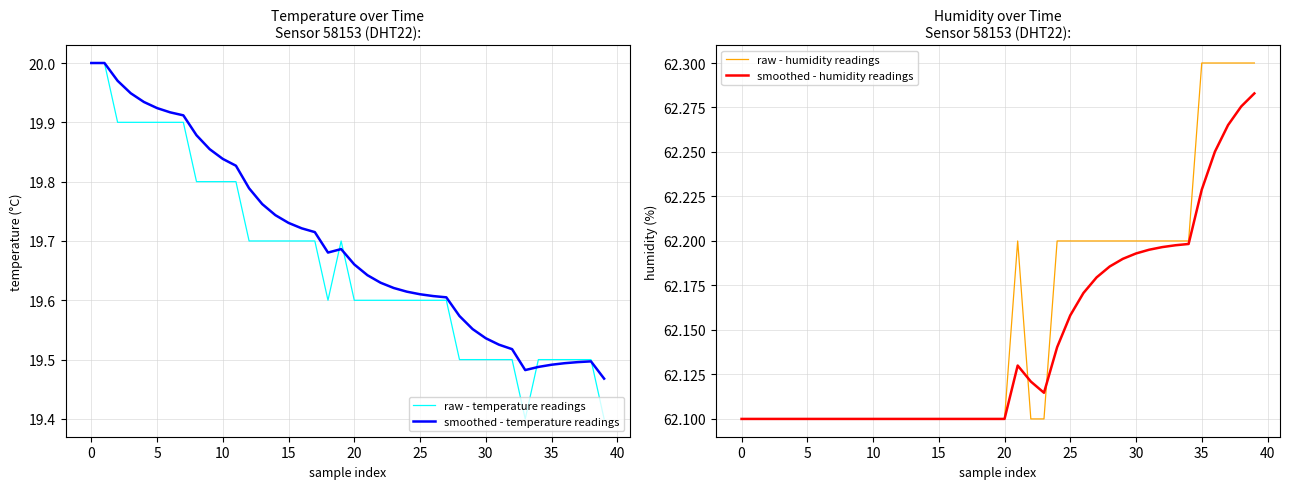

At how many categories does at least one series exceed 37?

40